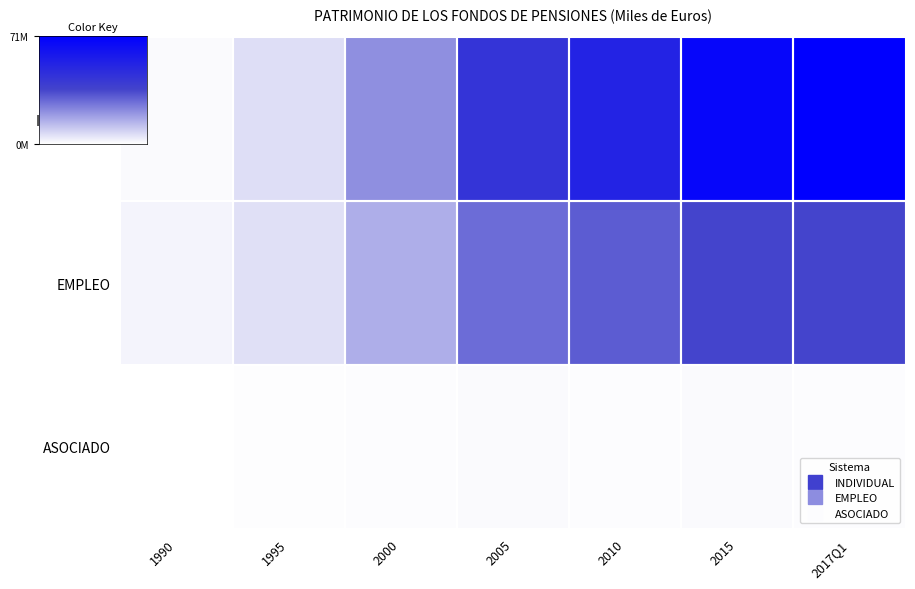

Which series has the widest spread of values?

INDIVIDUAL